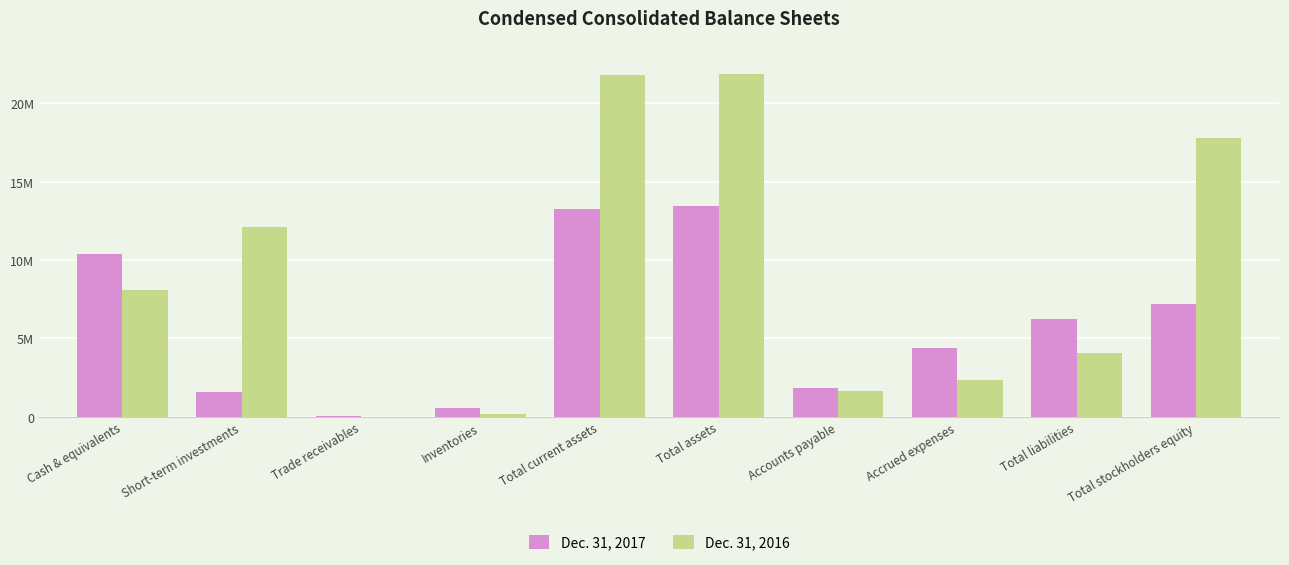

Are the bars grouped side by side (vs. stacked)?

Yes